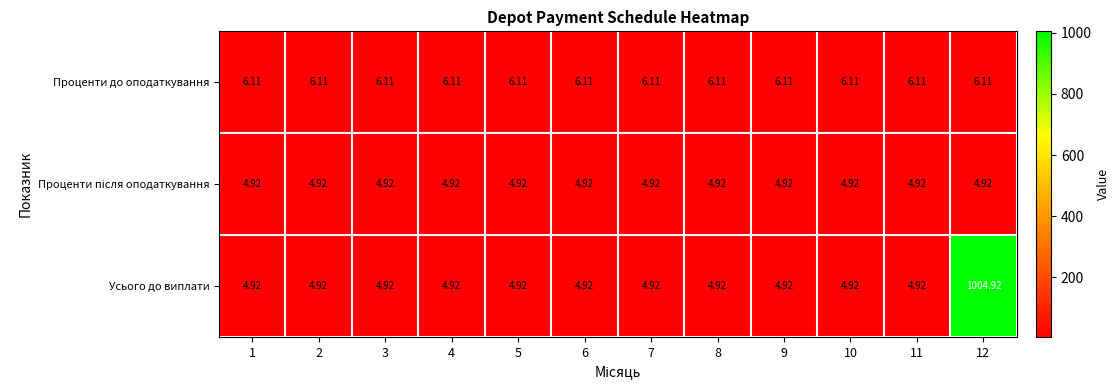

Which series has the largest total across all categories?

Усього до виплати